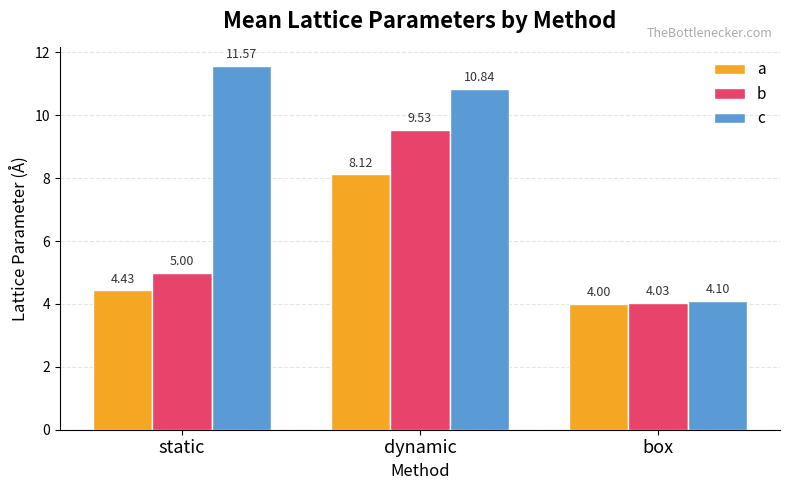

At which label is c closest to 7?

box